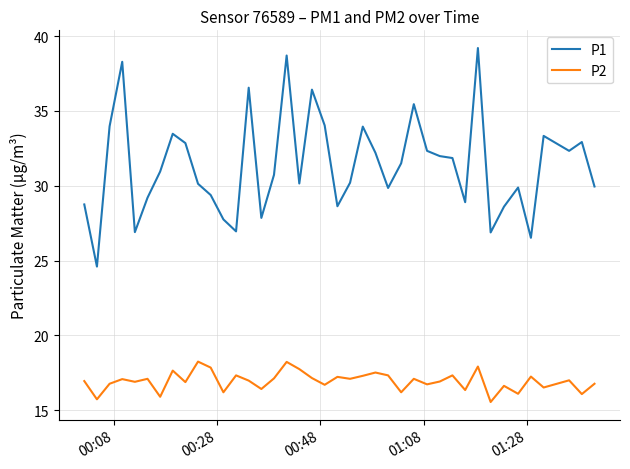

What is the difference between the maximum and minimum values in the P1 series?

14.6